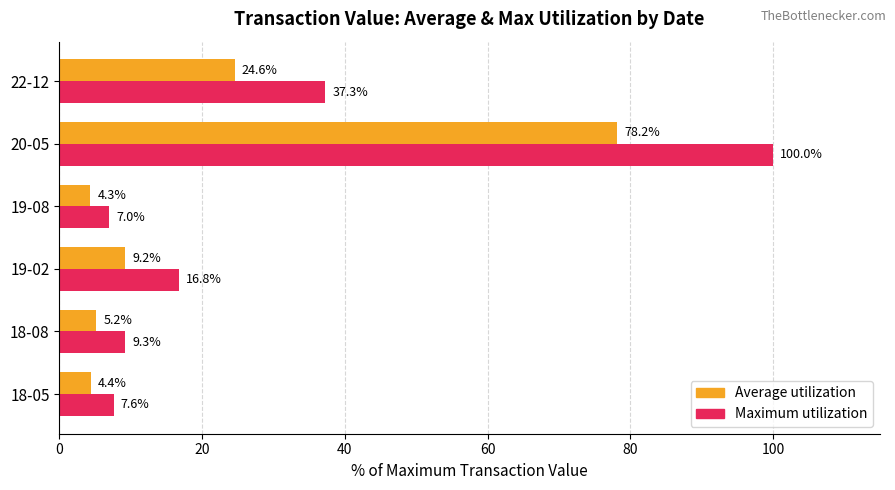

Which label corresponds to the smallest value in the chart?

19-08